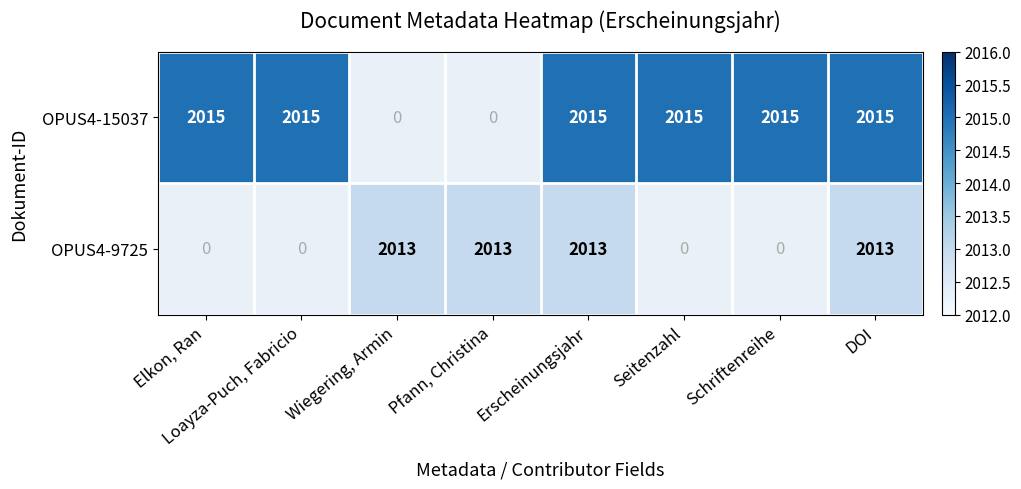

What is the spread (max minus min) of values at Erscheinungsjahr?

2